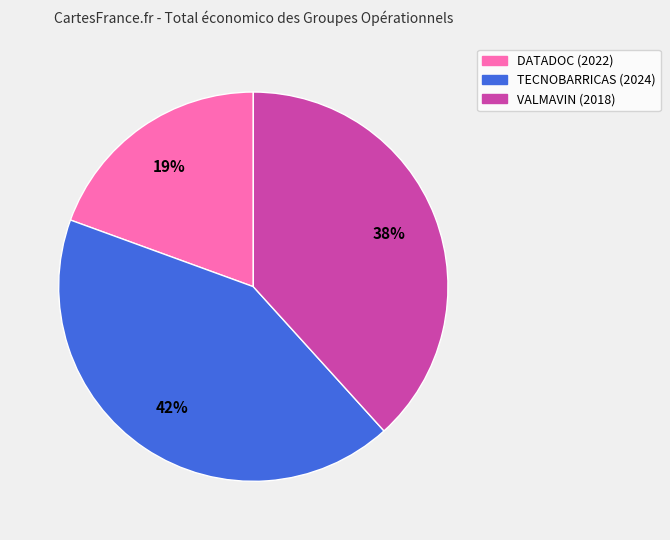

Between DATADOC (2022) and TECNOBARRICAS (2024), which is larger?

TECNOBARRICAS (2024)